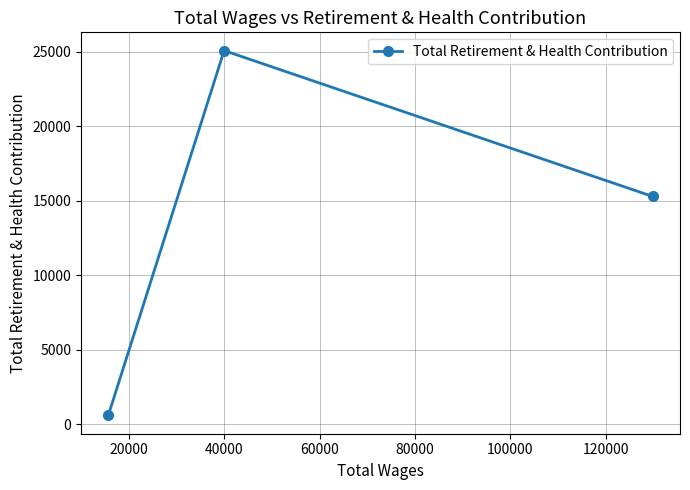

What is the greatest value displayed?

25070